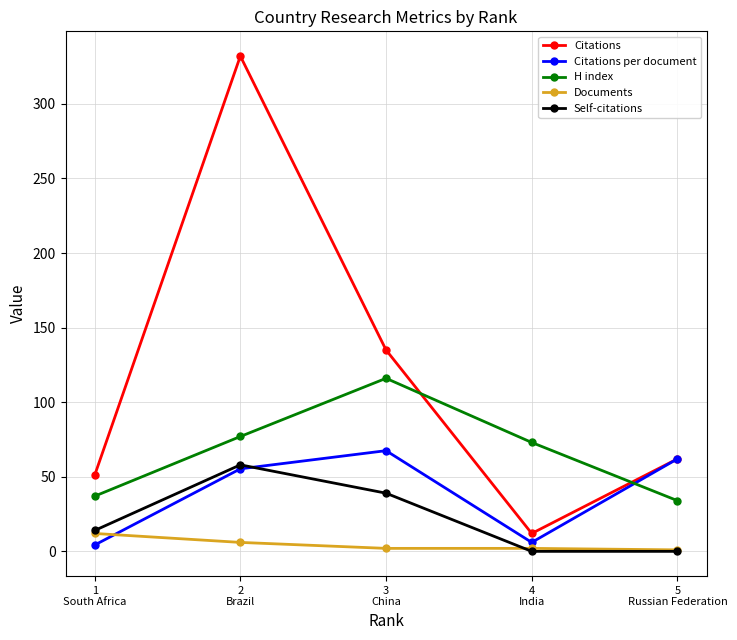

What is the value of the Documents point at the 3rd from the left?

2.0